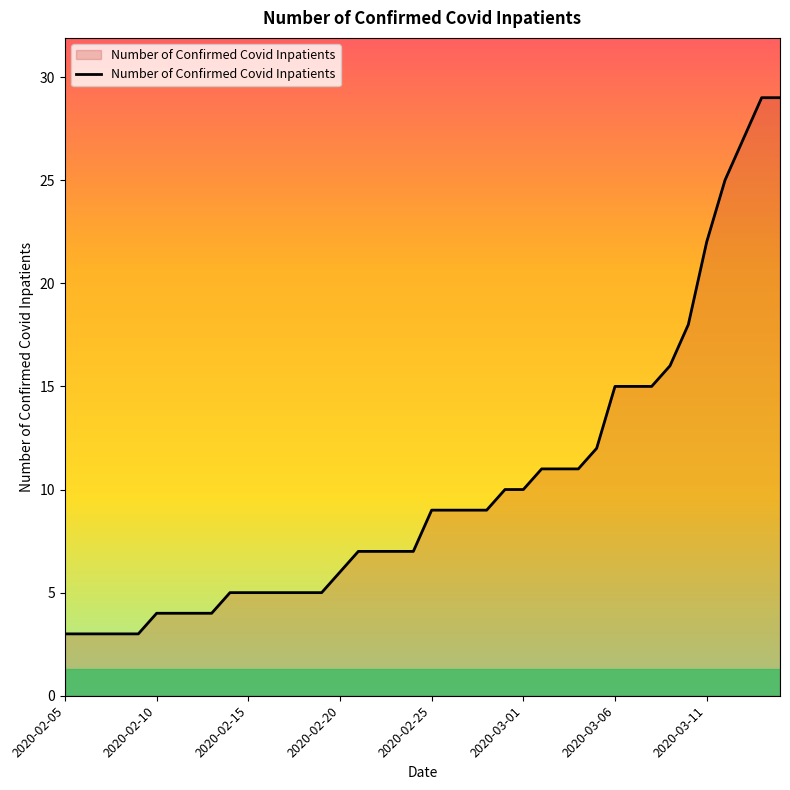

What is the sum of all values?

407